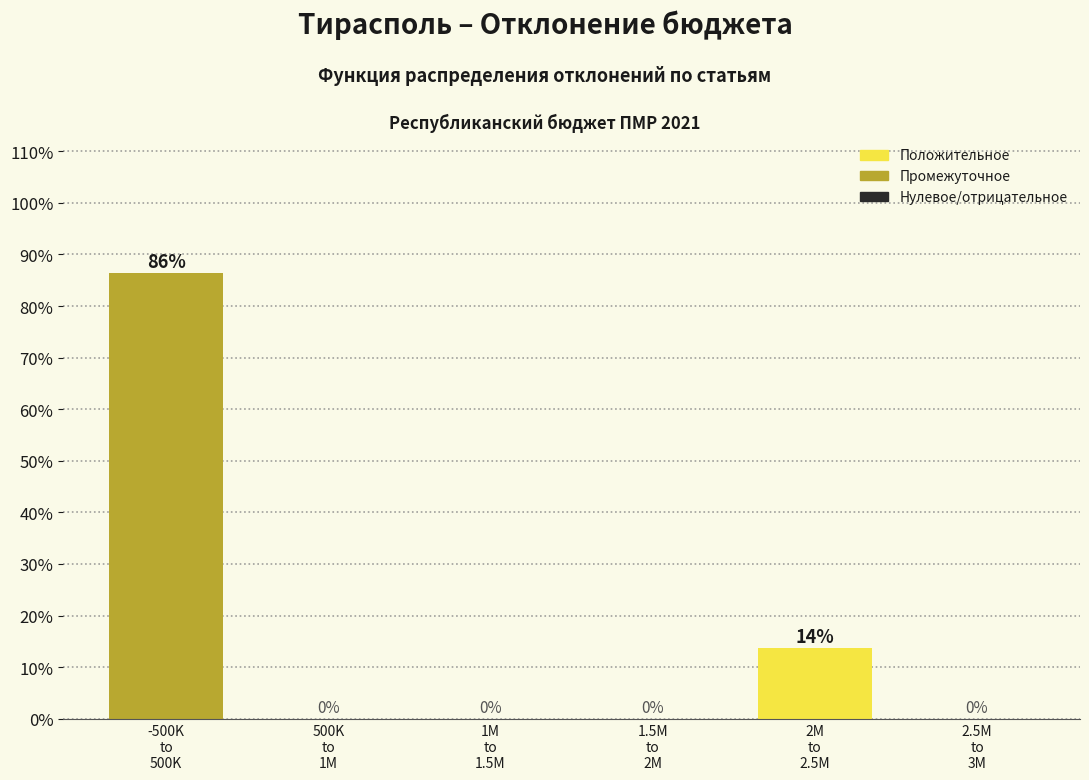

What is the sum of all values?

100.0